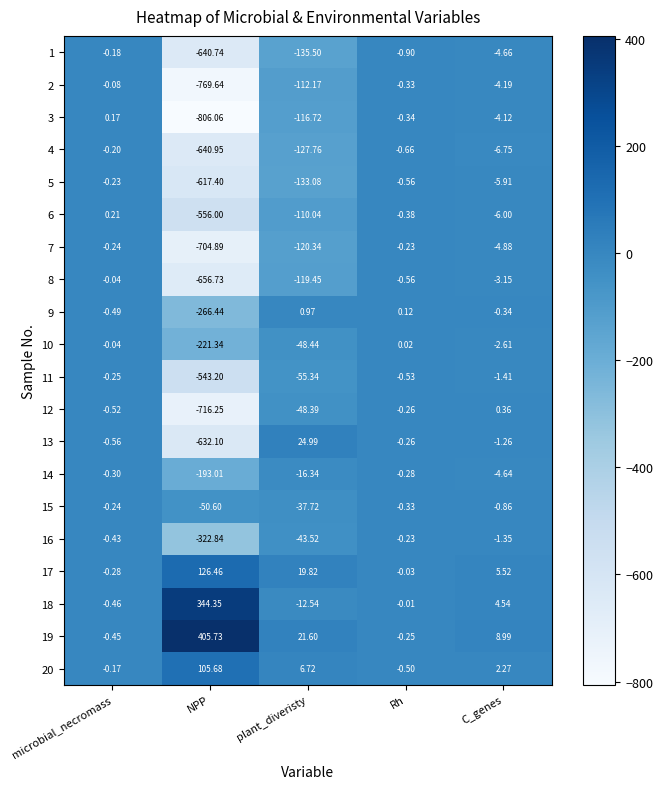

Rank the series at C_genes from highest to lowest value.

19, 17, 18, 20, 12, 9, 15, 13, 16, 11, 10, 8, 3, 2, 14, 1, 7, 5, 6, 4